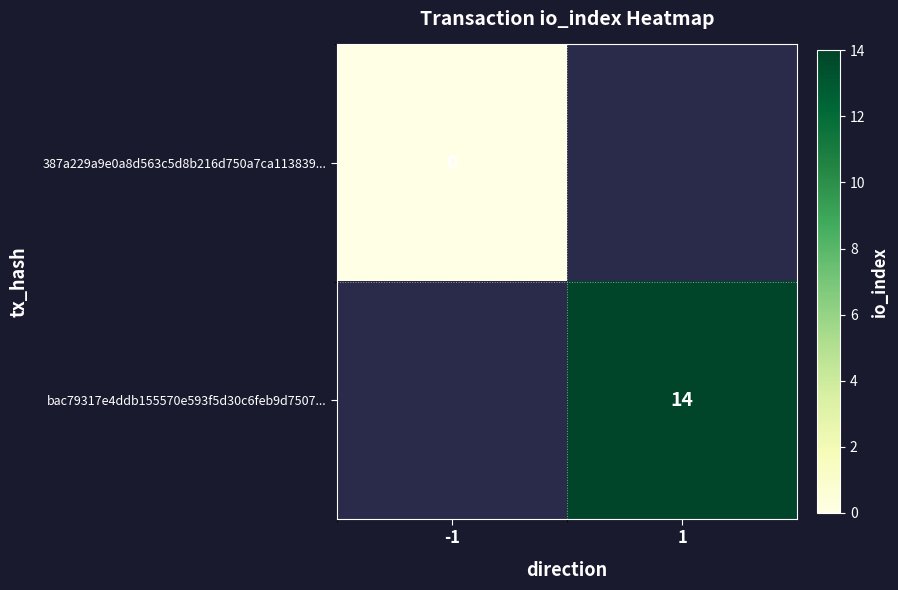

The value of bac79317e4ddb155570e593f5d30c6feb9d7507... at 1 is 14. True or false?

True